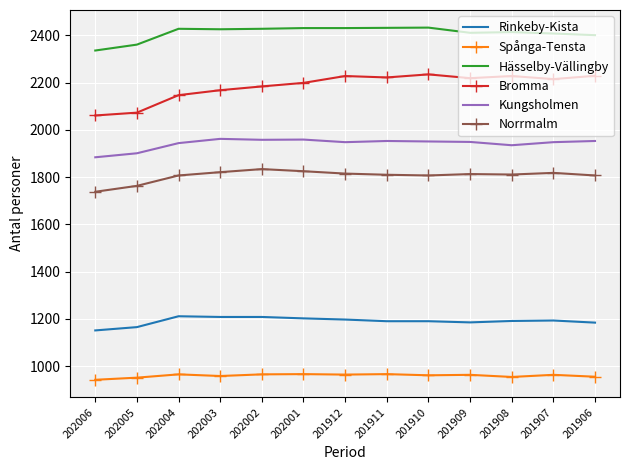

Rank the series at 202005 from lowest to highest value.

Spånga-Tensta, Rinkeby-Kista, Norrmalm, Kungsholmen, Bromma, Hässelby-Vällingby